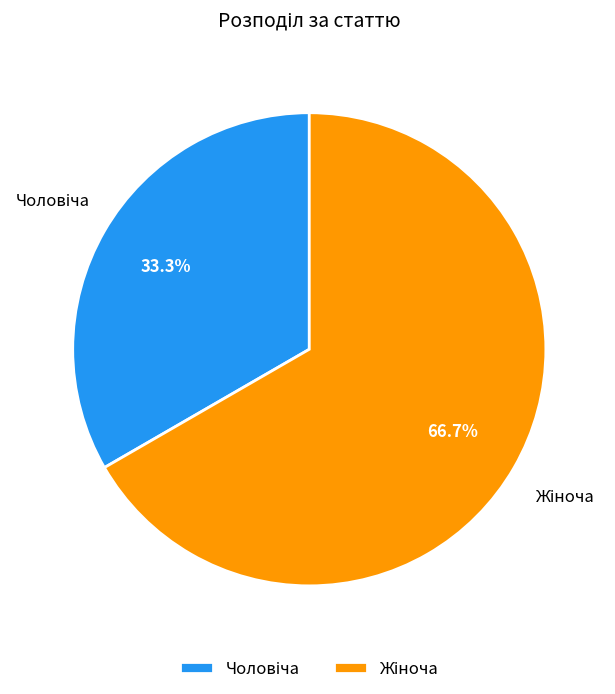

How many segments does this pie chart have?

2